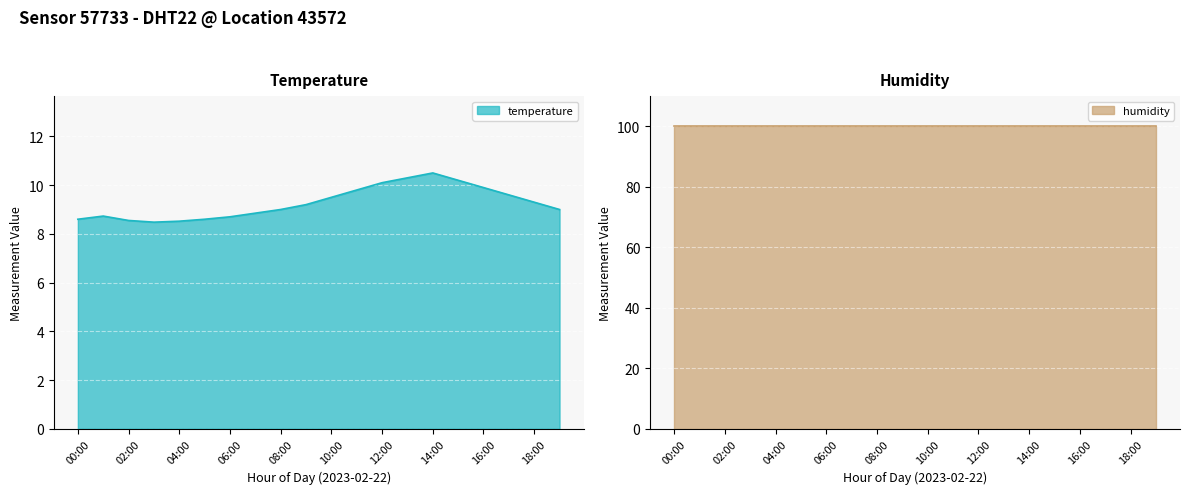

What is the ratio of the value at 17:00 to the value at 09:00?

1.0